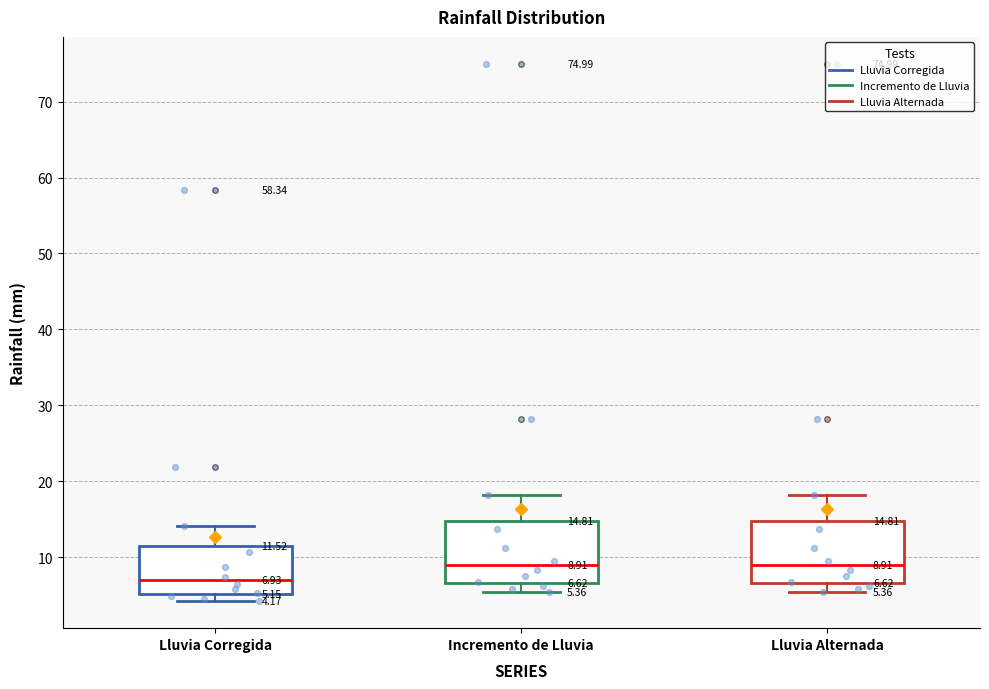

Which box has the lowest median line?

Lluvia Corregida